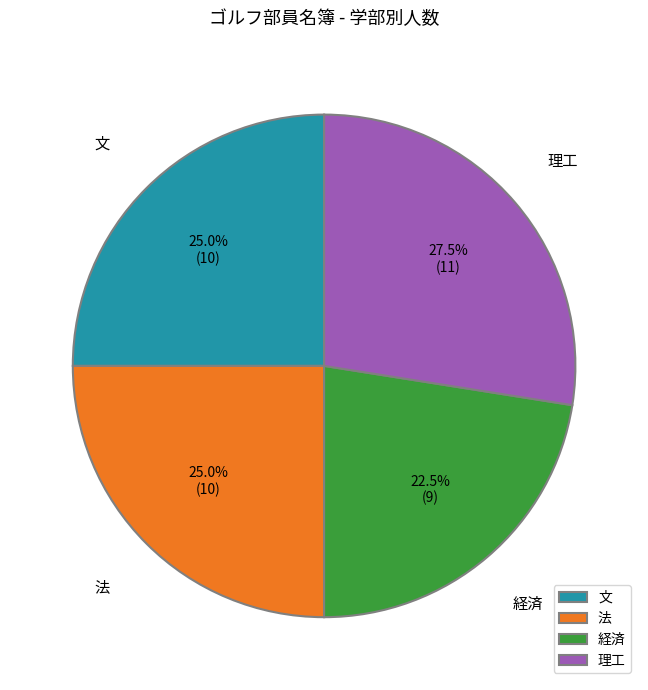

How many segments does this pie chart have?

4